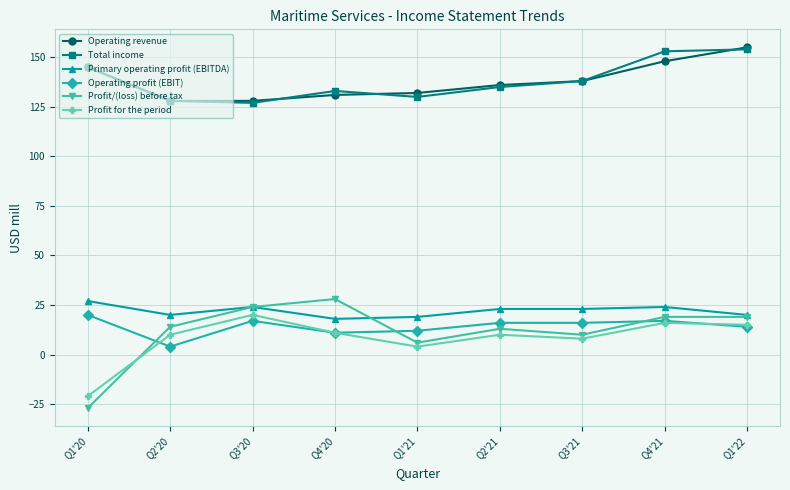

What is the sum of all Profit/(loss) before tax values?

106